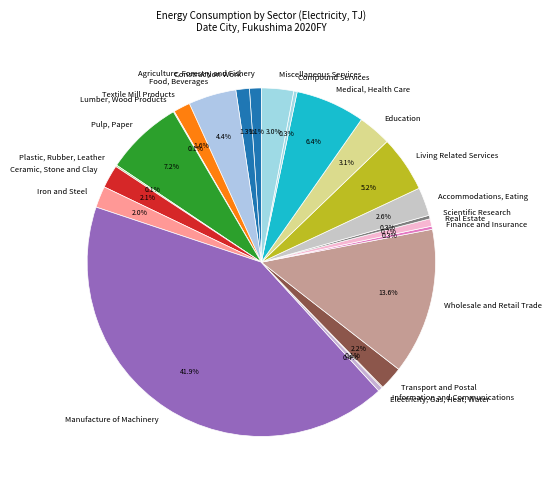

Which category has the biggest portion of the pie?

Manufacture of Machinery